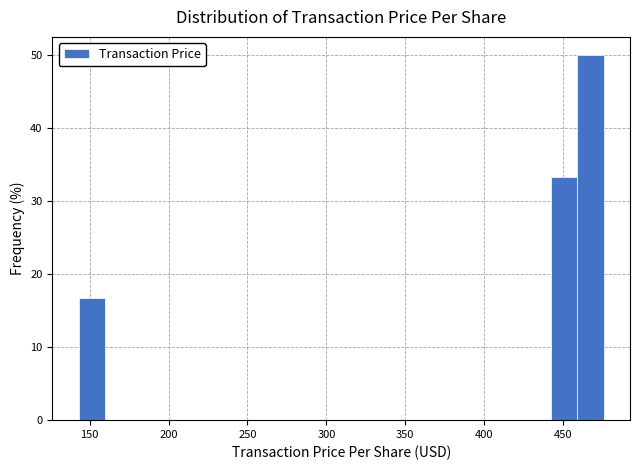

Read against the x-axis, roughly where is the centre of the tallest bar?

465